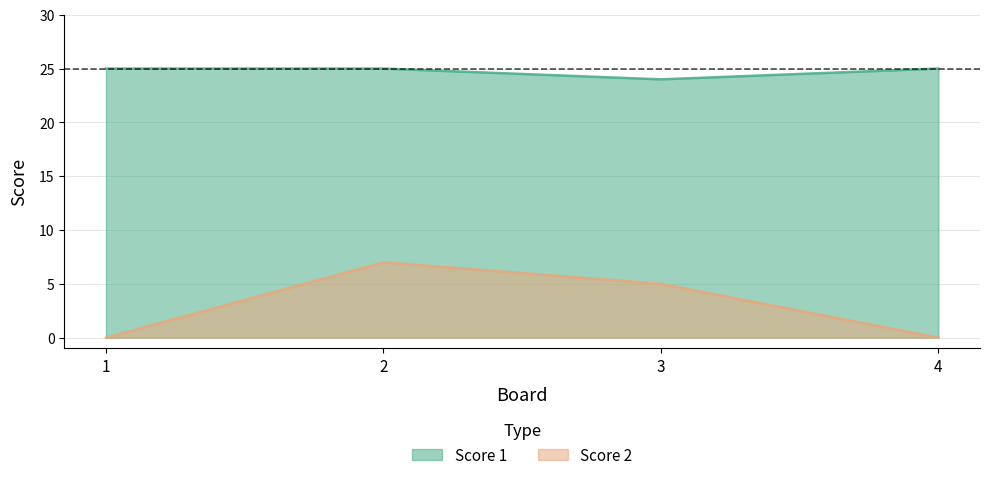

How many data points does each series have?

4